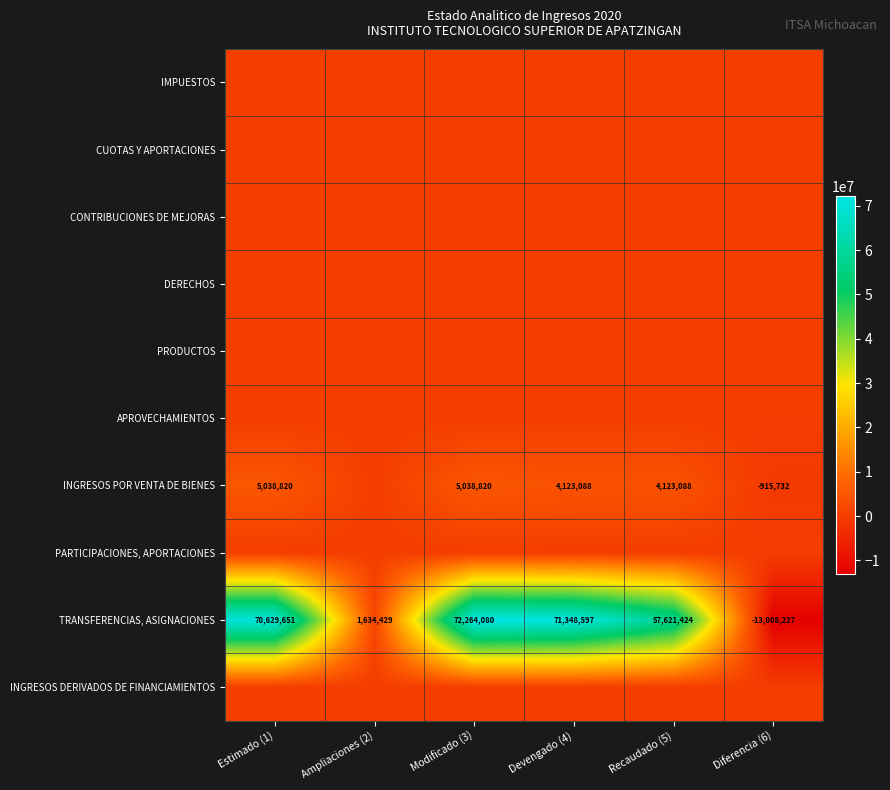

True or false: INGRESOS POR VENTA DE BIENES has a value of 7621573 at Estimado (1).

False